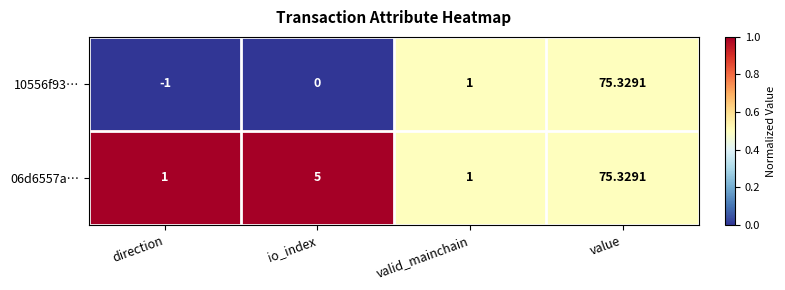

What is the maximum value shown in the chart?

75.3